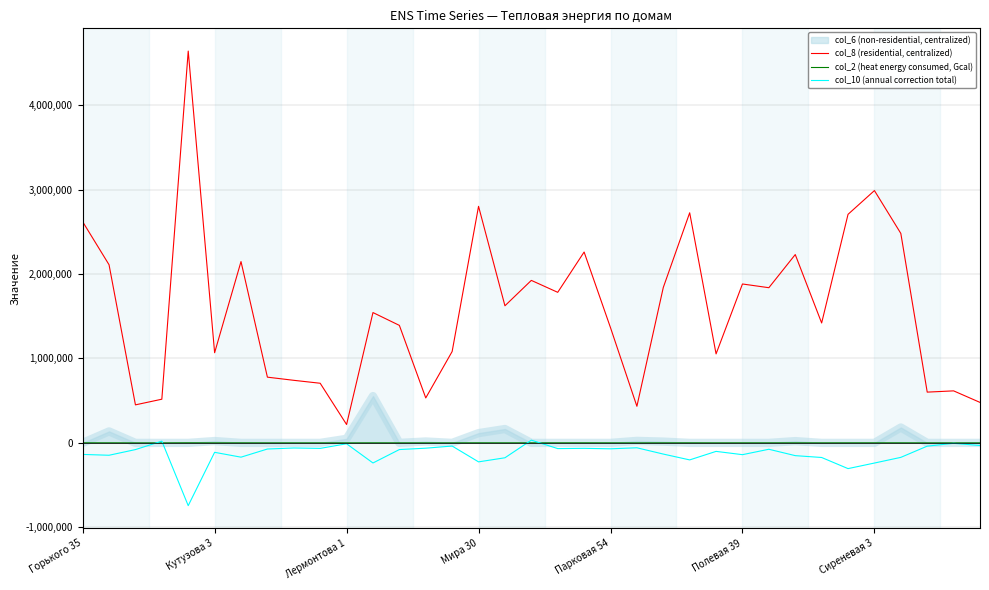

List the series in order of their peak value, lowest first.

col_2 (heat energy consumed, Gcal), col_10 (annual correction total), col_6 (non-residential, centralized), col_8 (residential, centralized)